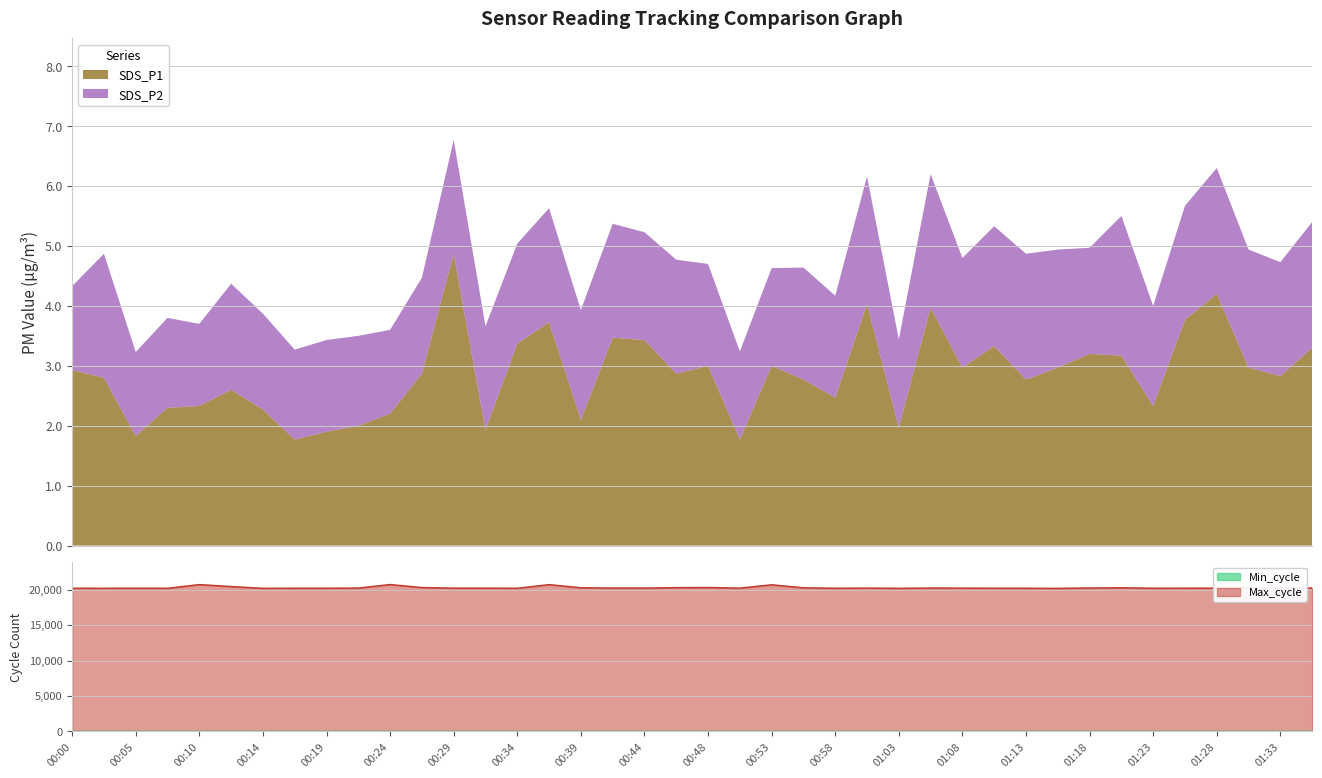

True or false: SDS_P2 and Min_cycle cross at least once.

False